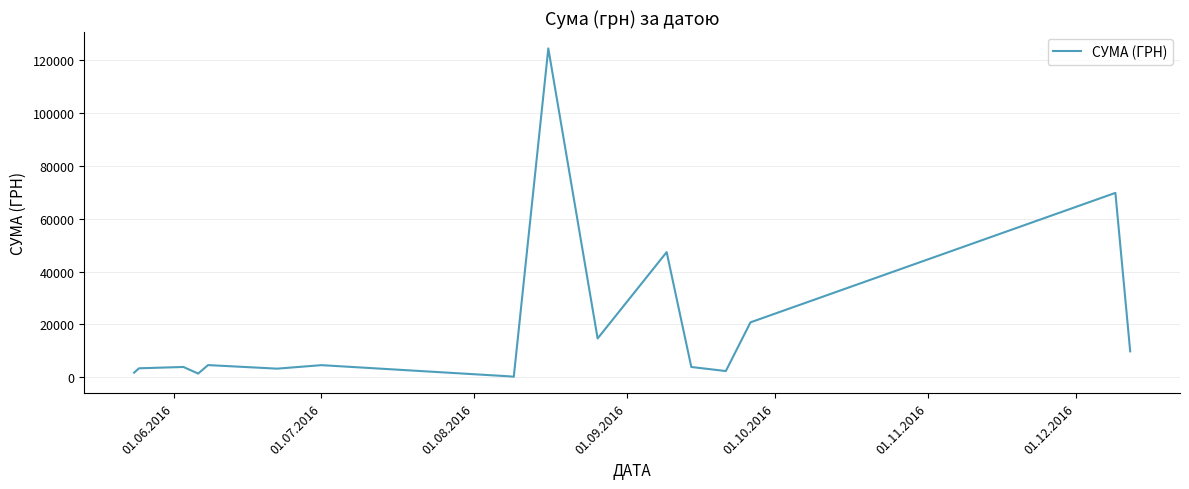

What is the maximum value shown in the chart?

124534.0